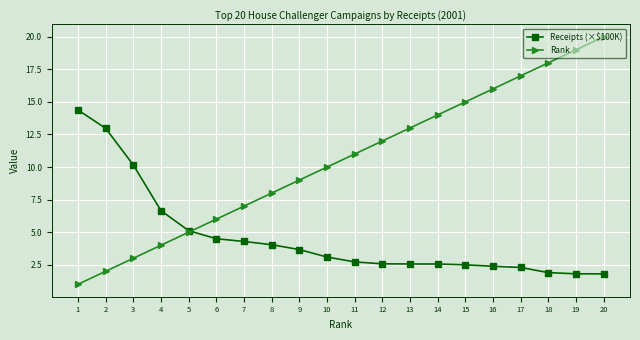

What is the value of the Rank point at the 20th from the left?

20.0